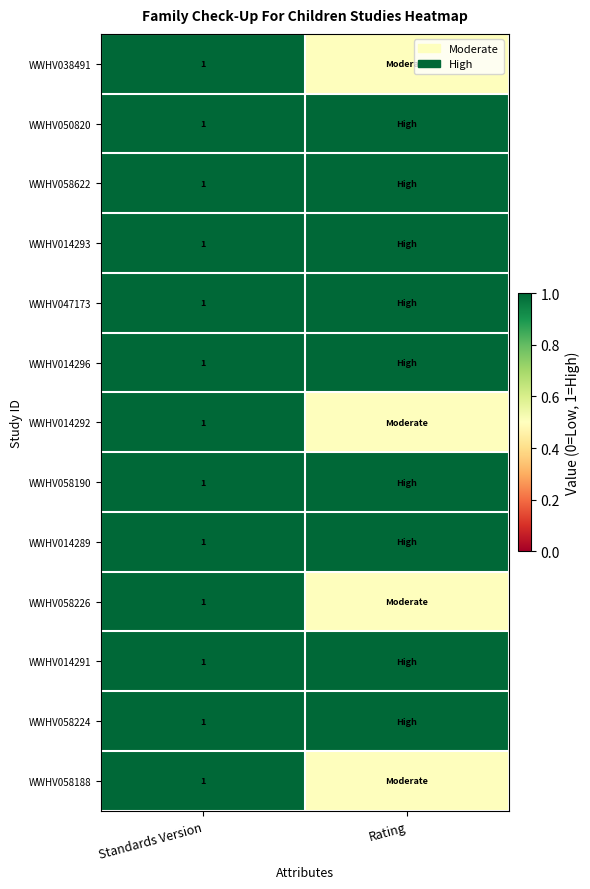

True or false: WWHV038491 has a value of 1.0 at Standards Version.

True